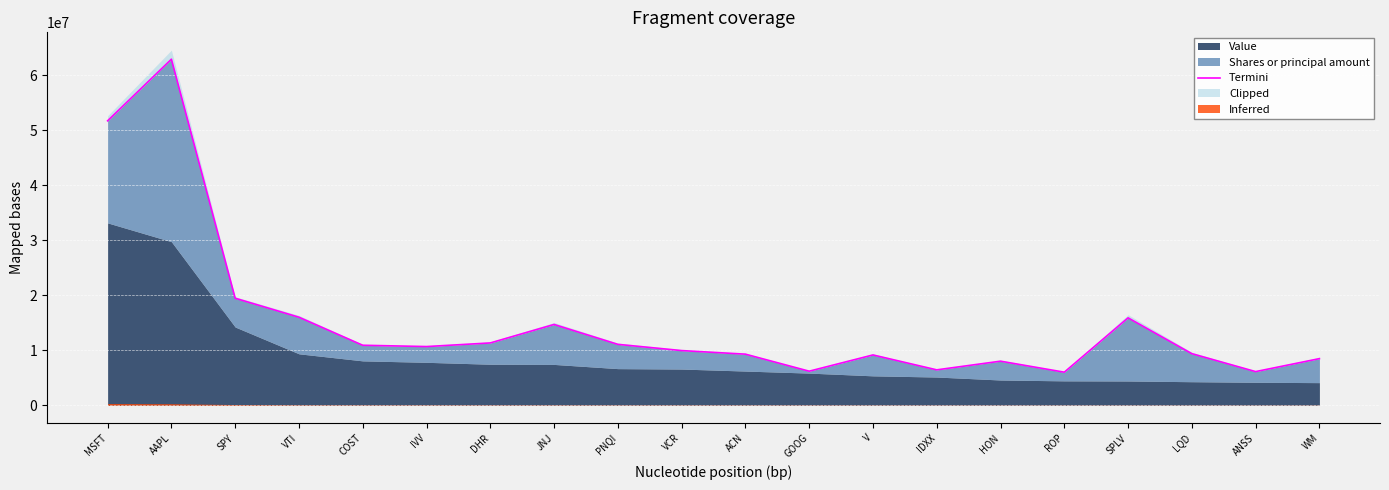

What is the change in value from ROP to WM?

+2463757.6